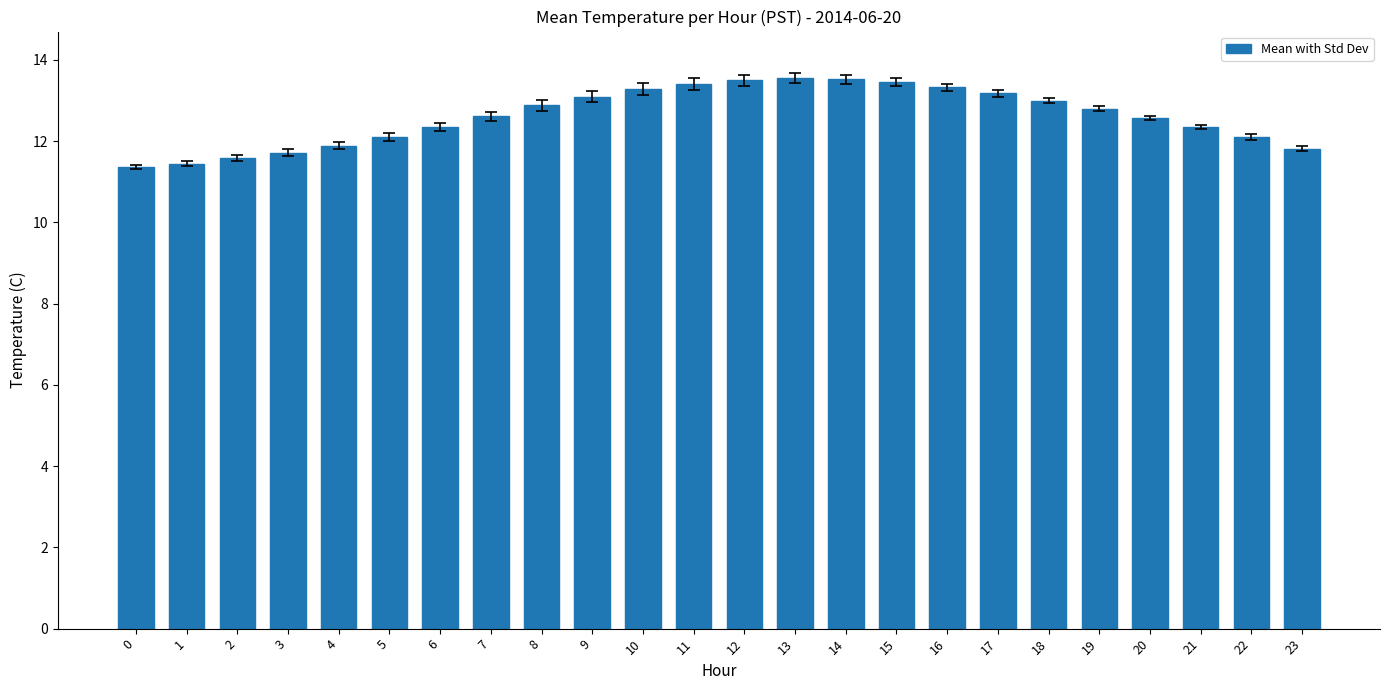

What is the smallest value displayed?

11.4